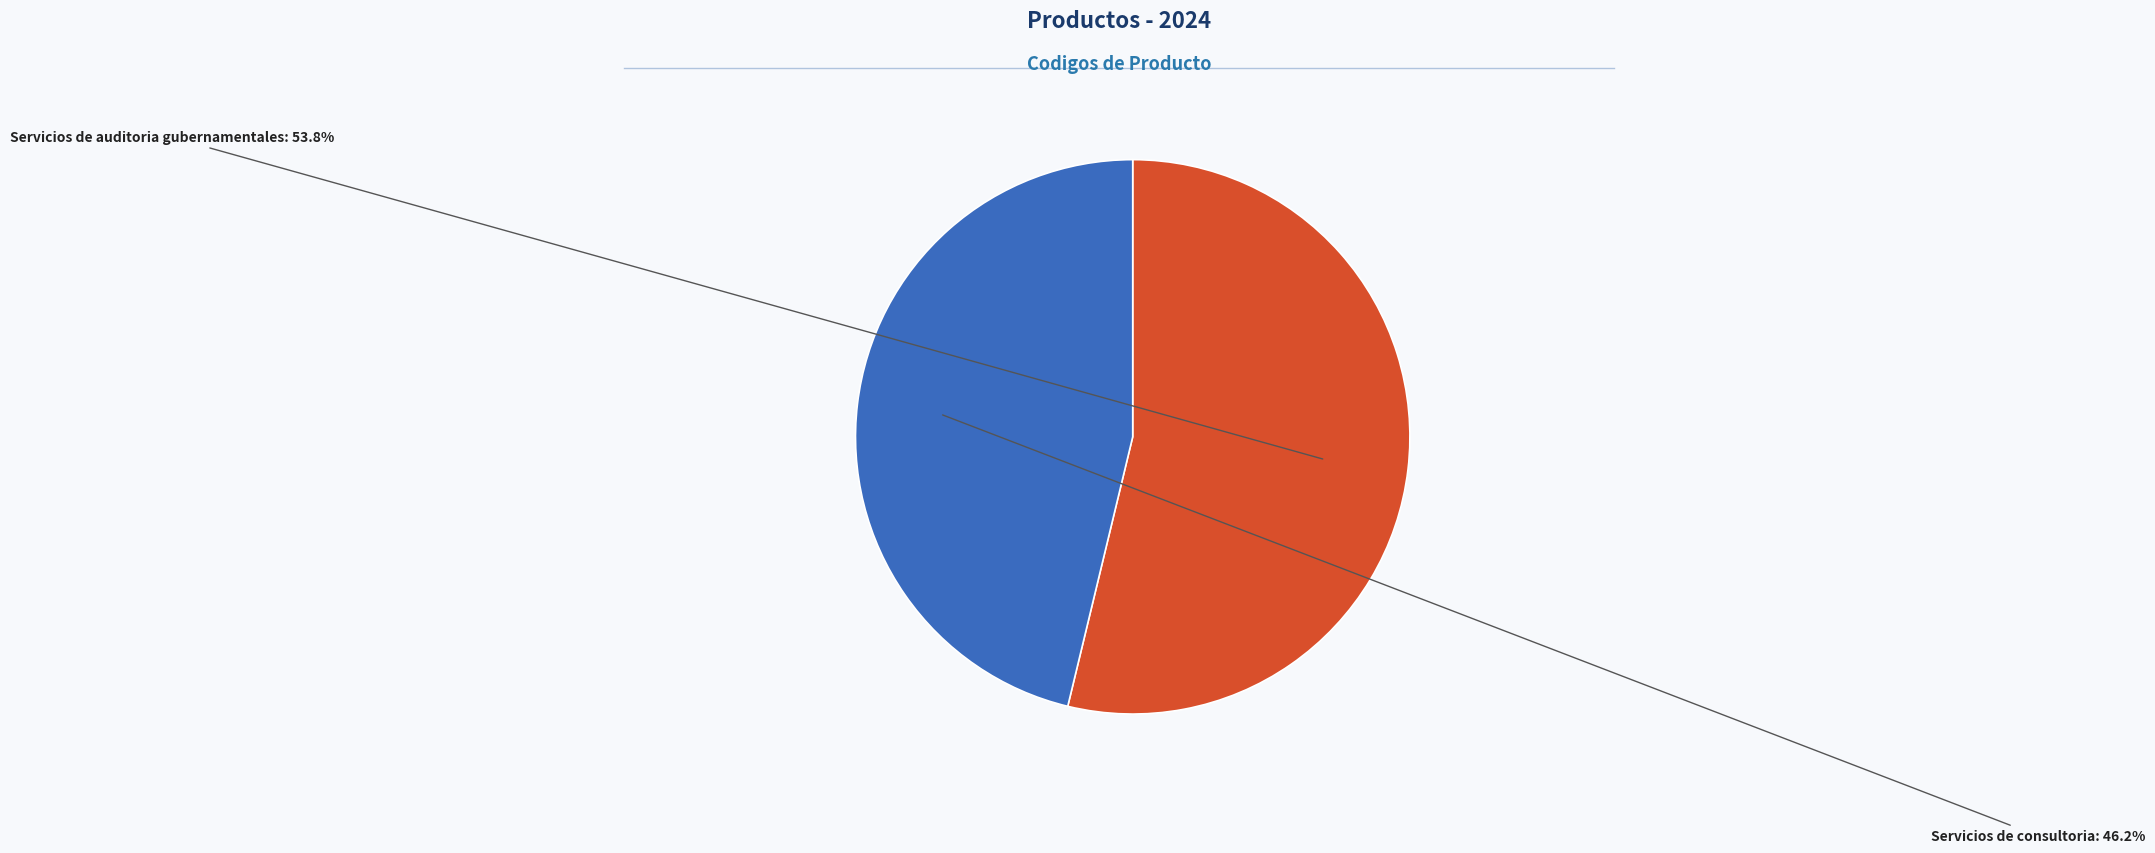

Does any single category account for the majority?

Yes